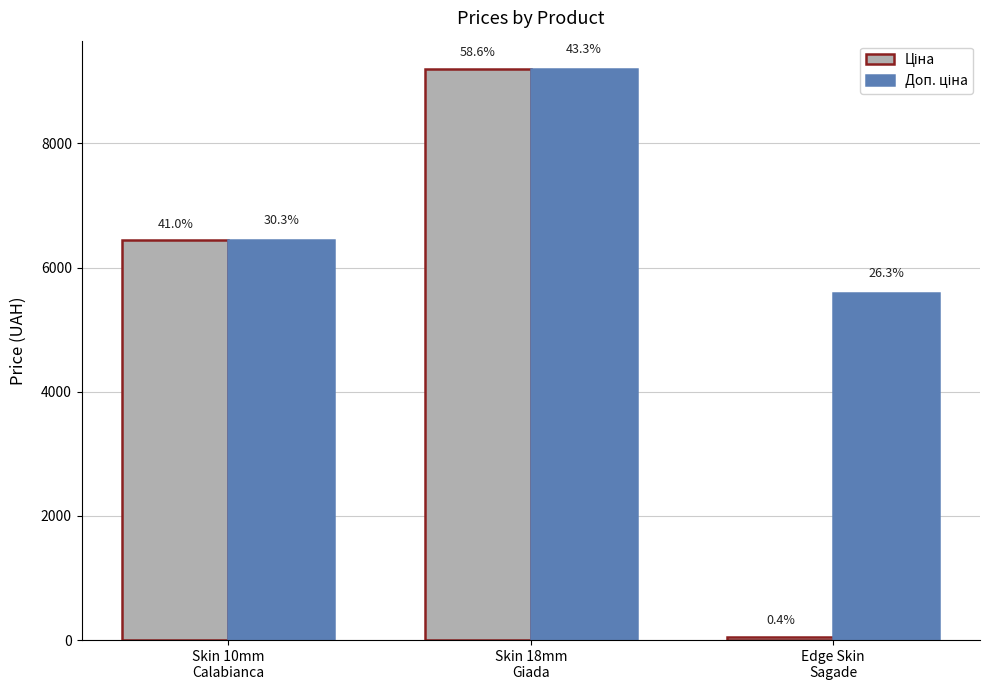

What is the total value across all series at Edge Skin
Sagade?

5646.9